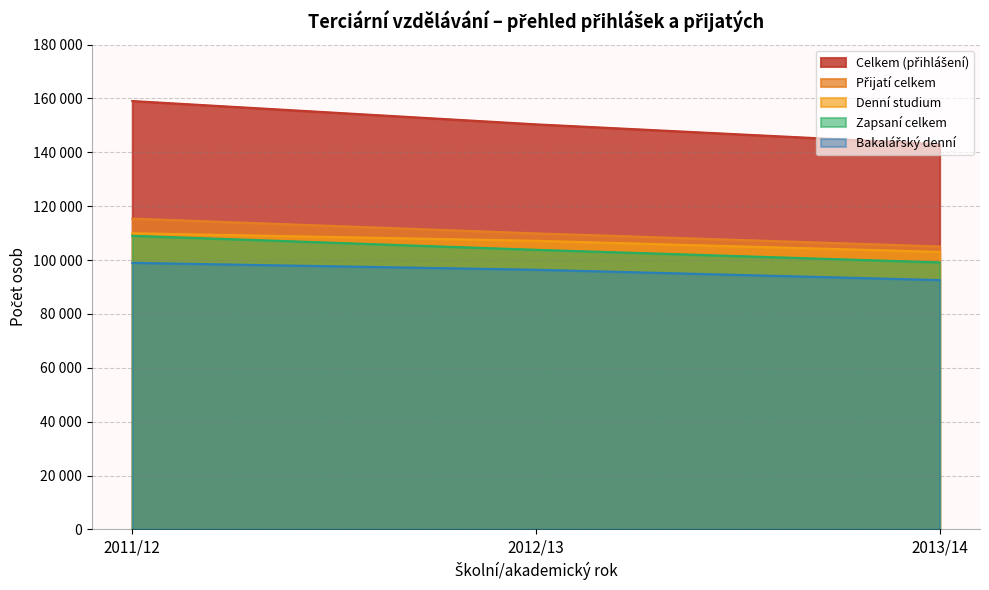

Does the chart display data point markers on the line(s)?

No